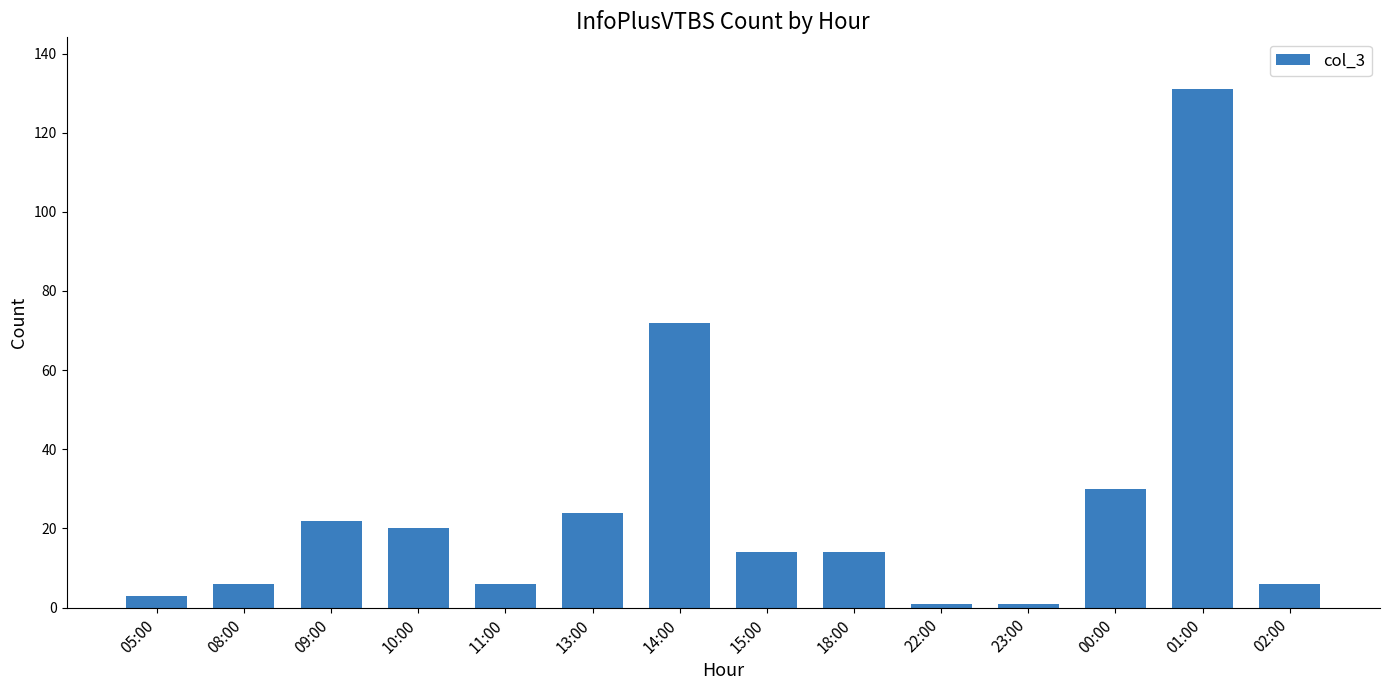

How many bars are there in total?

14